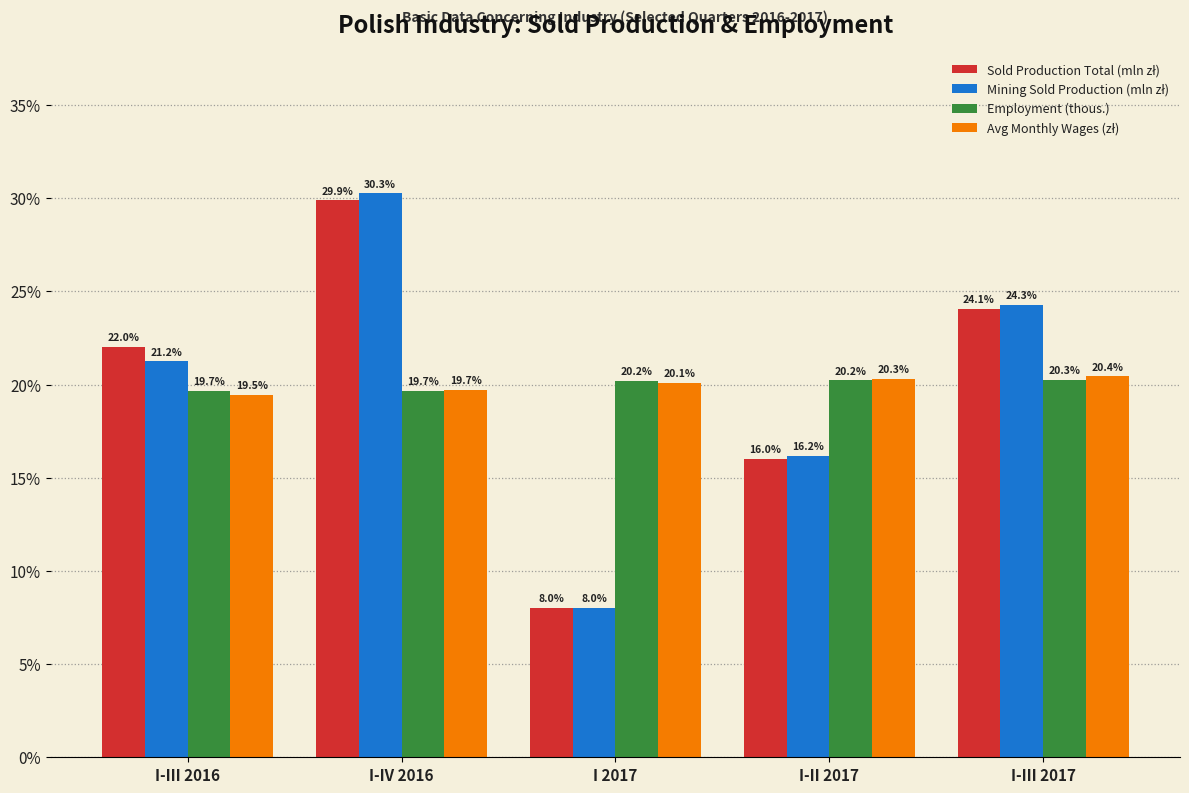

At which category is the sum across all series the highest?

I-IV 2016